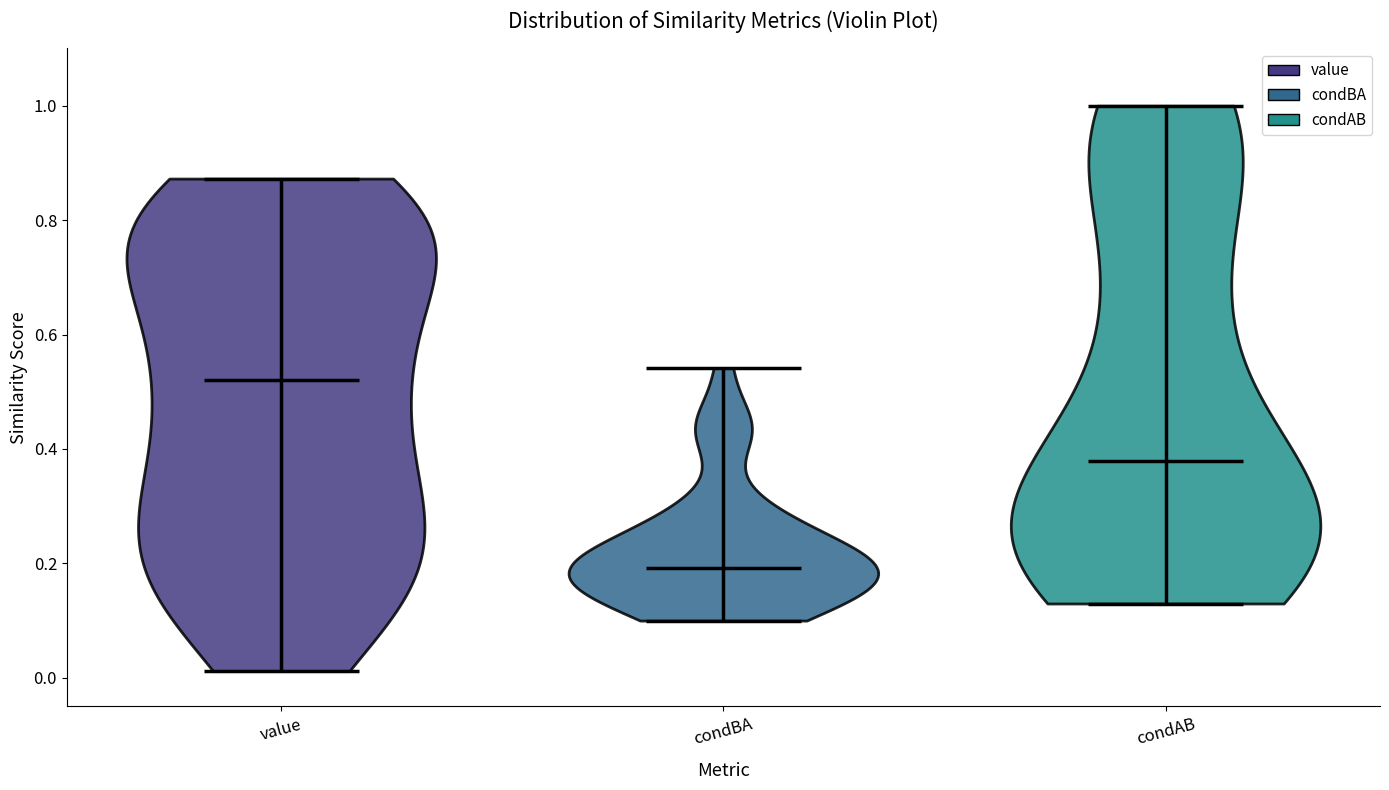

Reading left to right, read every violin against the y-axis: where its median line is, and the lowest and highest points it reaches. The values are not printed on the chart, so give them approximately, as read against the axis.

value: median line 0.52, lowest point 0.02, highest point 0.88
condBA: median line 0.20, lowest point 0.10, highest point 0.54
condAB: median line 0.38, lowest point 0.12, highest point 1.00